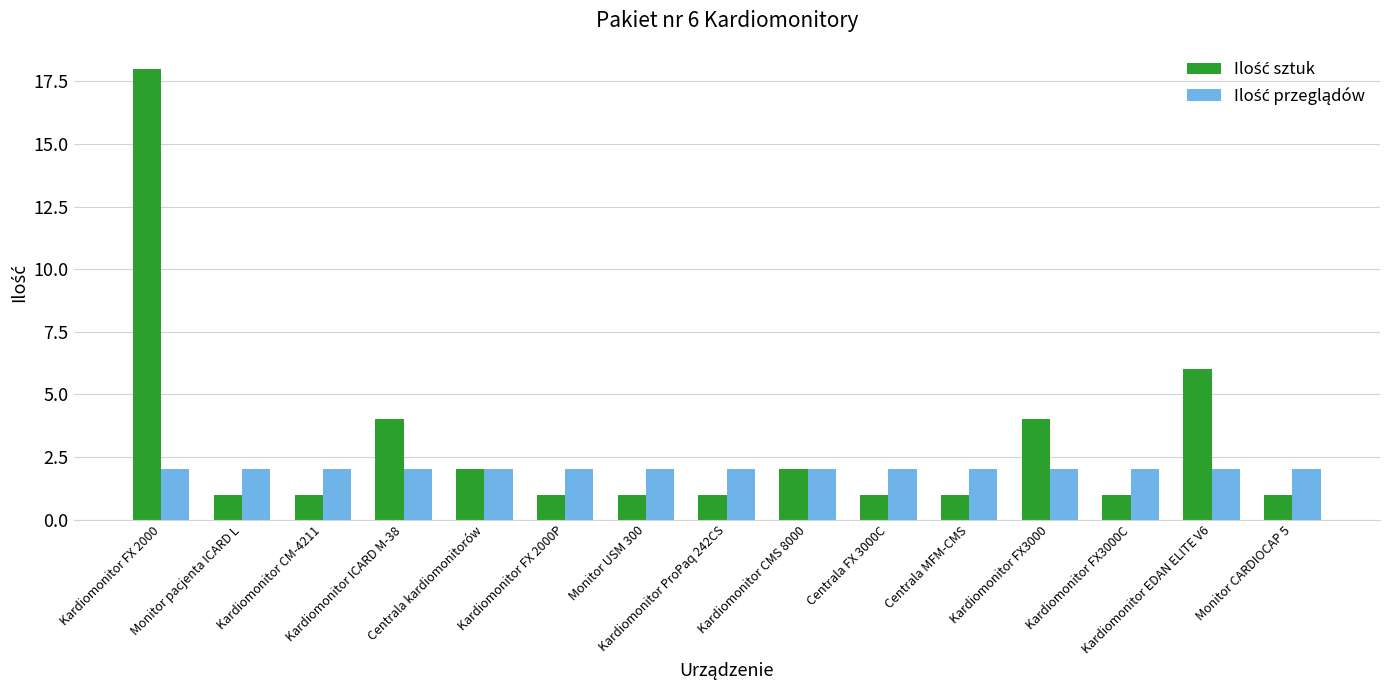

What is the greatest value displayed?

18